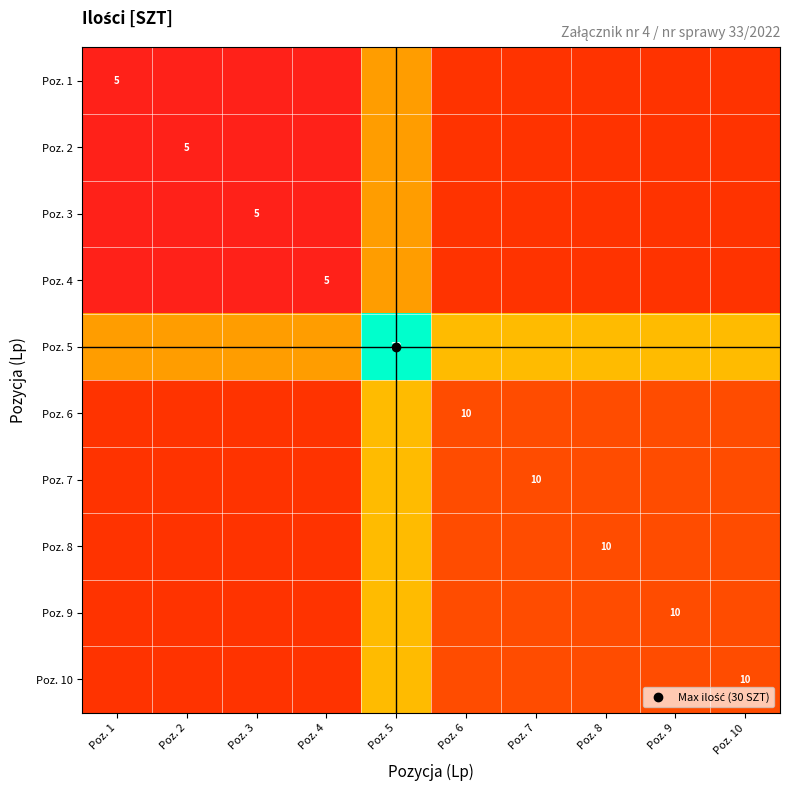

At which category is the sum across all series the highest?

Poz. 5